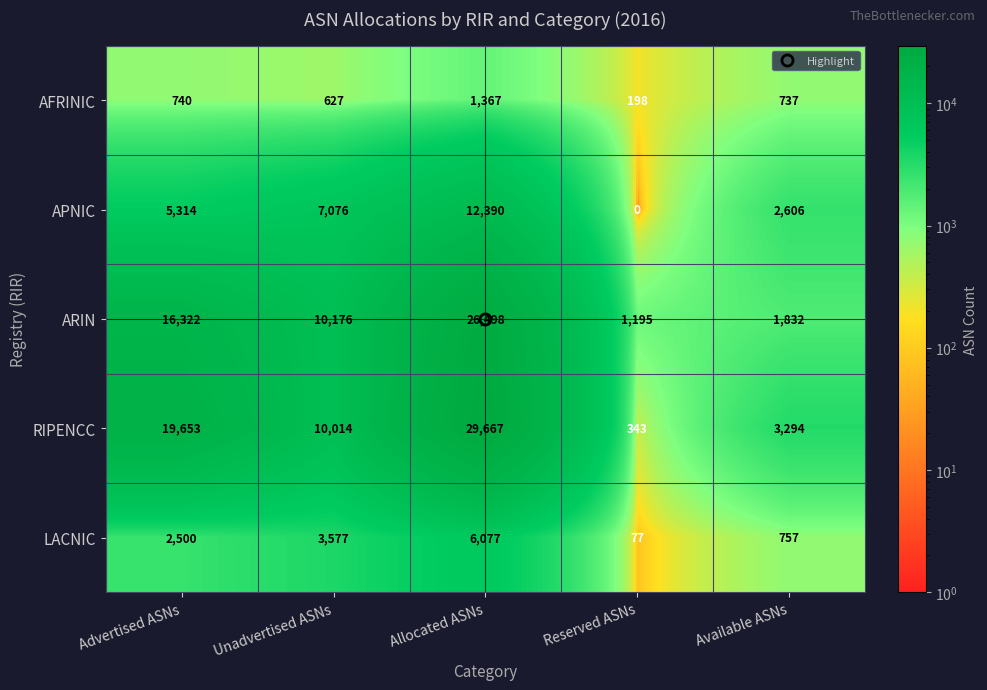

Rank the series by their maximum value, from highest to lowest.

RIPENCC, ARIN, APNIC, LACNIC, AFRINIC